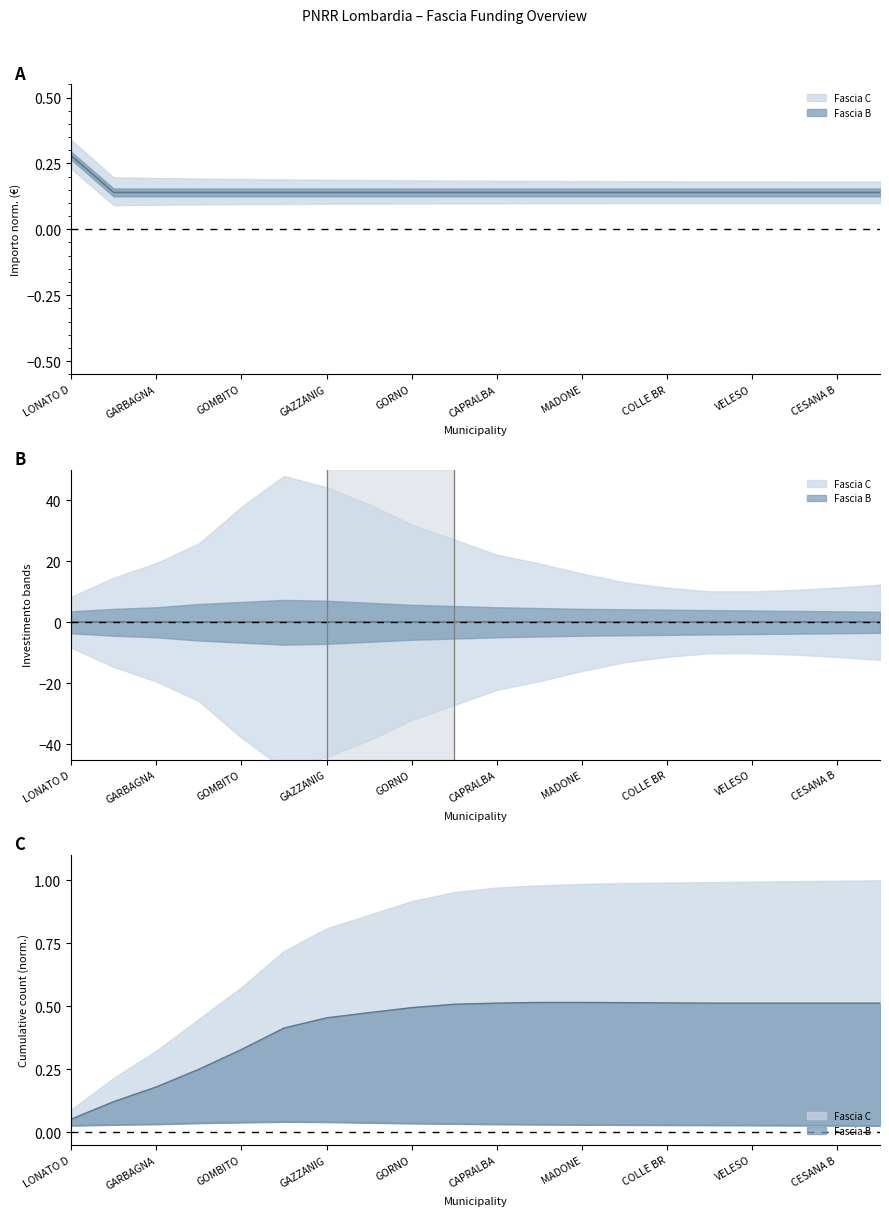

Is it true that the value at VELESO is 0.2?

False